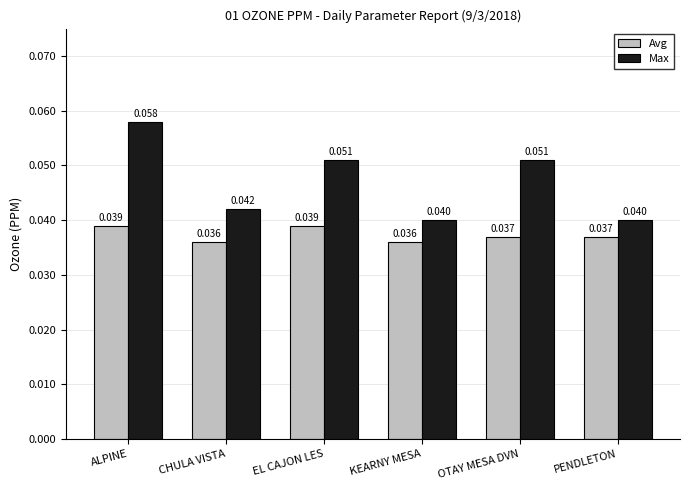

Which series has the largest total across all categories?

Max